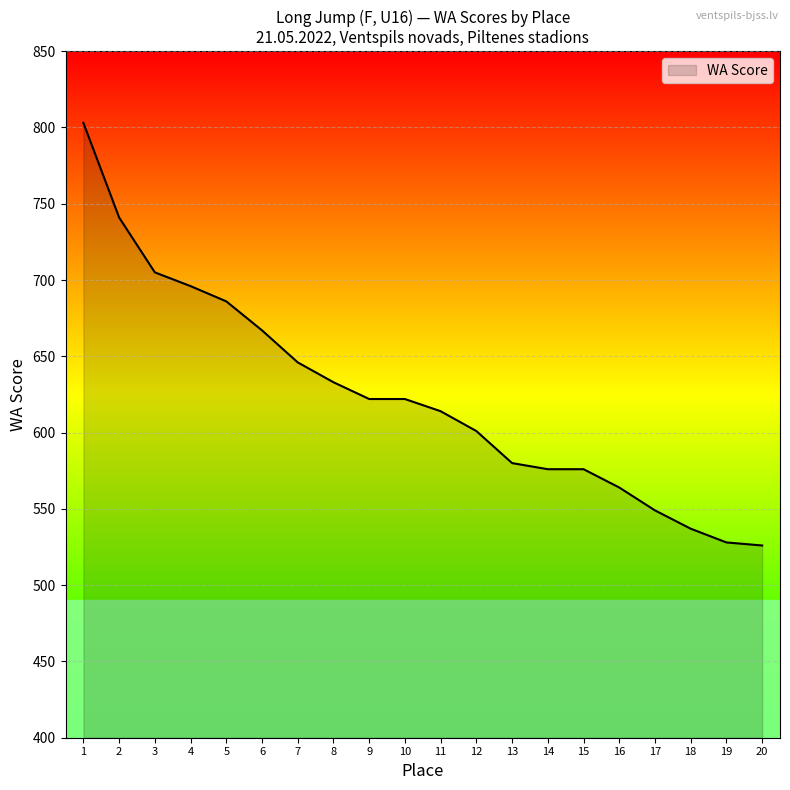

The value at 5 is 686. True or false?

True